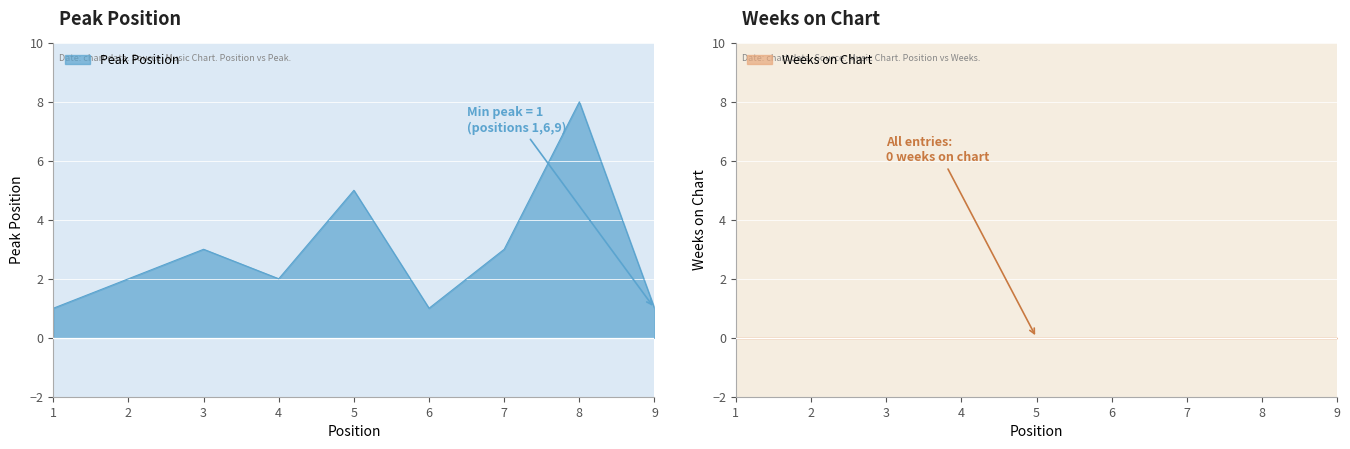

True or false: the data shows 0 at 9.

False